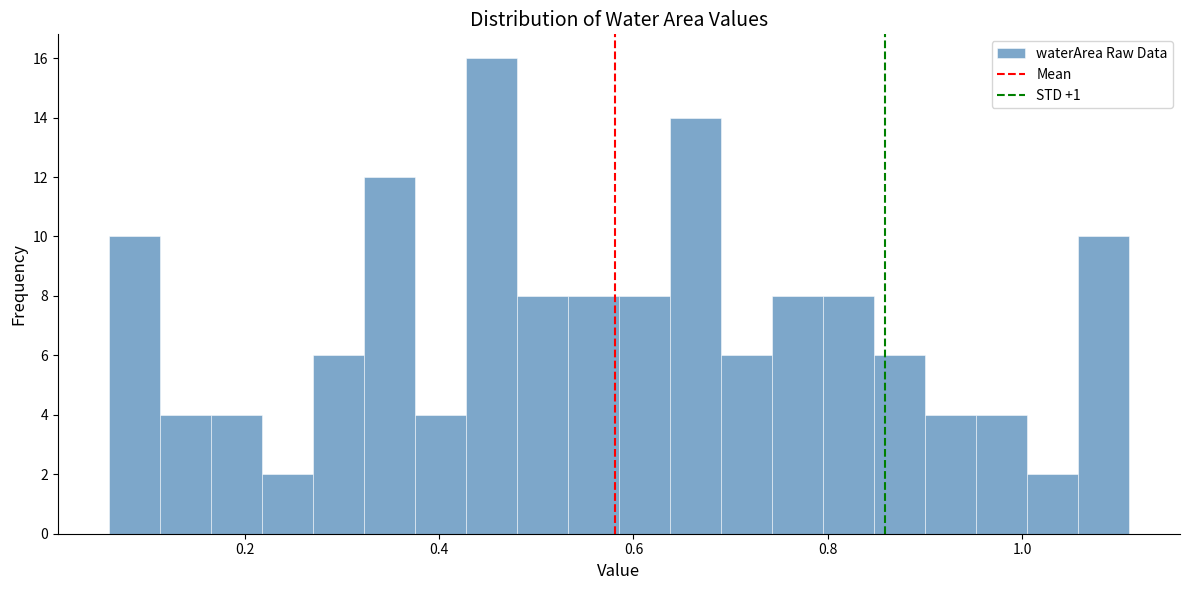

Around what value on the x-axis is the tallest bar? Give the approximate position of its centre, as read against the axis.

0.46